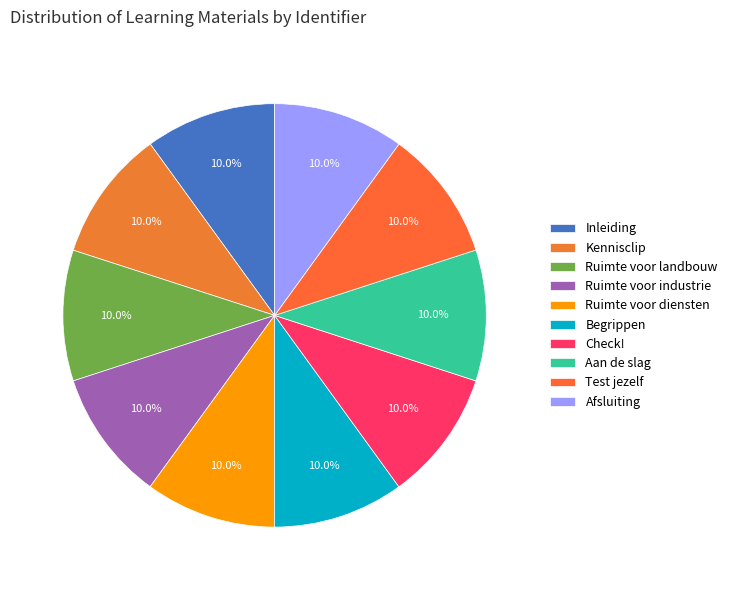

To the nearest percent, what is the average slice percentage?

10%